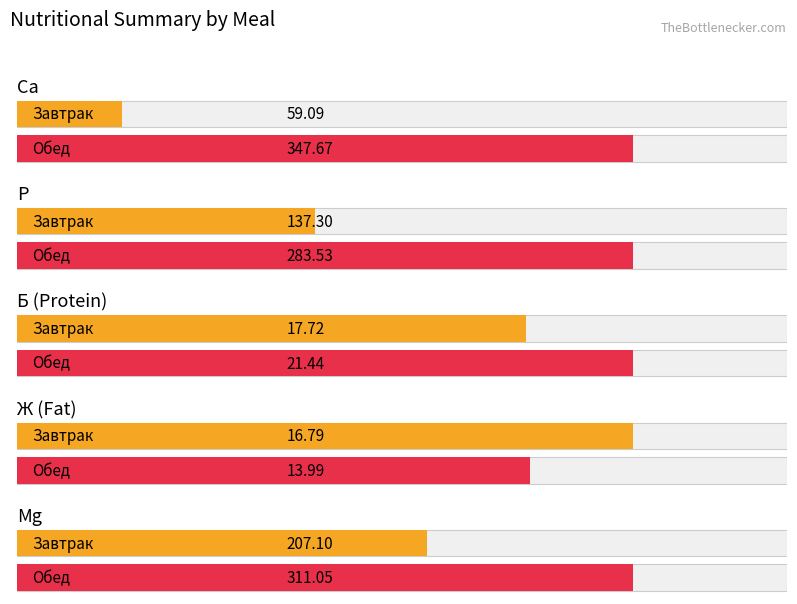

What is the average value of the P series?

210.4